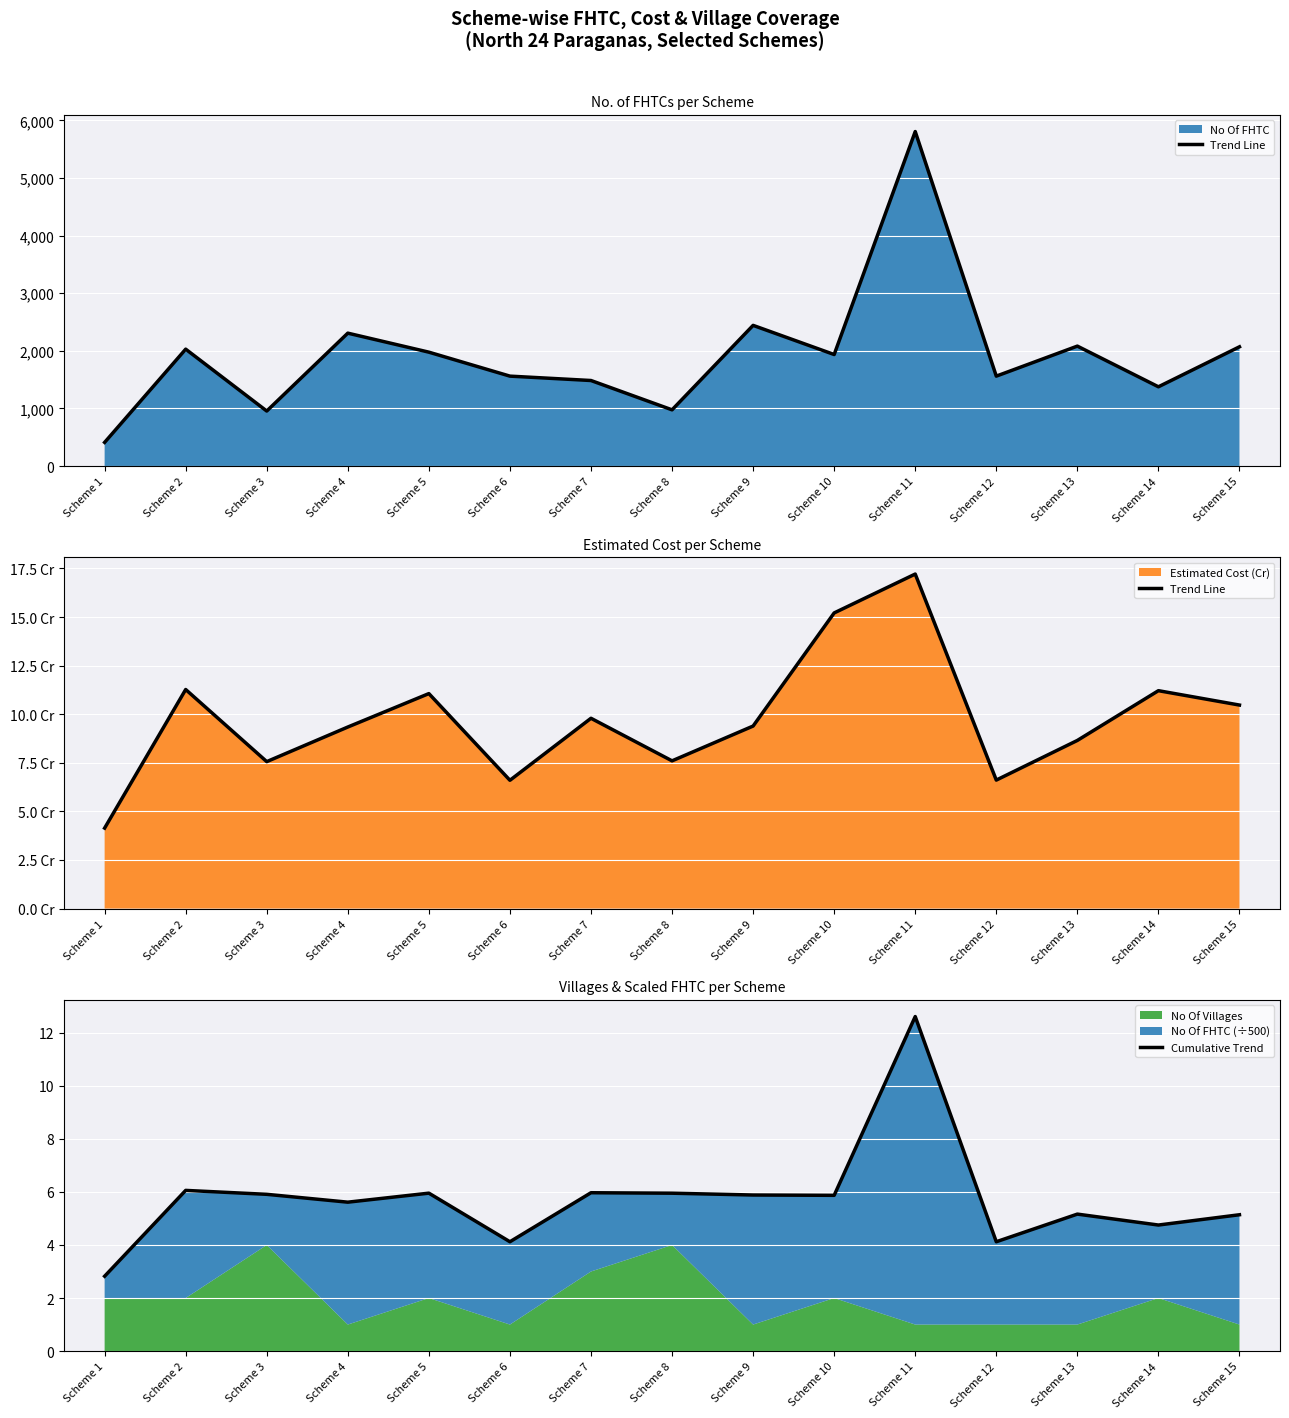

Does the chart display data point markers on the line(s)?

No